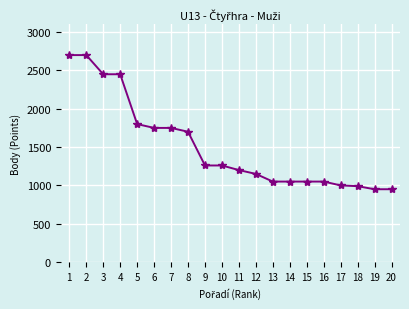

What is the difference between the maximum and second lowest values?

1750